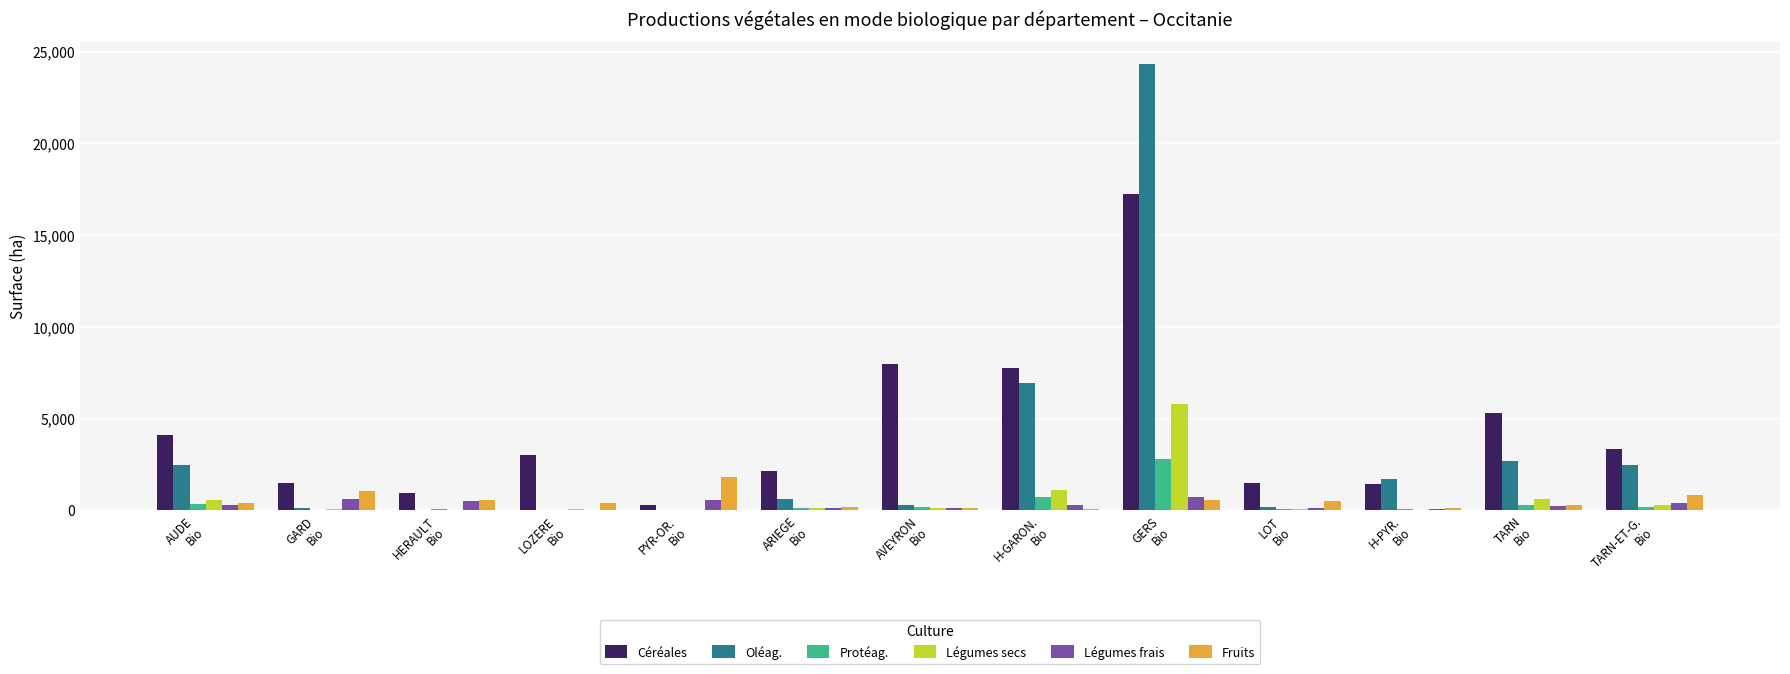

At which label does Fruits reach its peak?

PYR-OR.
Bio